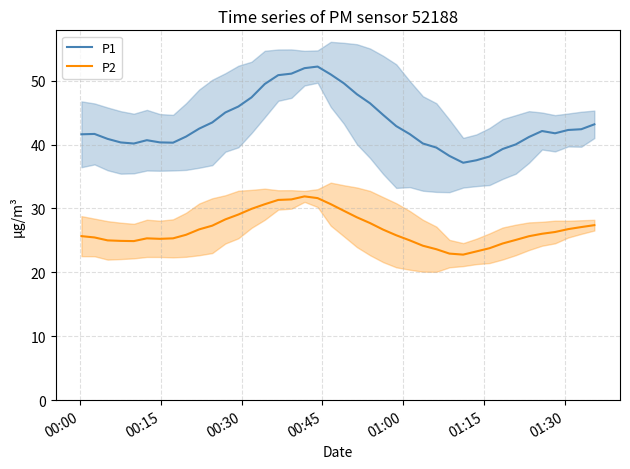

True or false: P1 and P2 intersect in this chart.

False